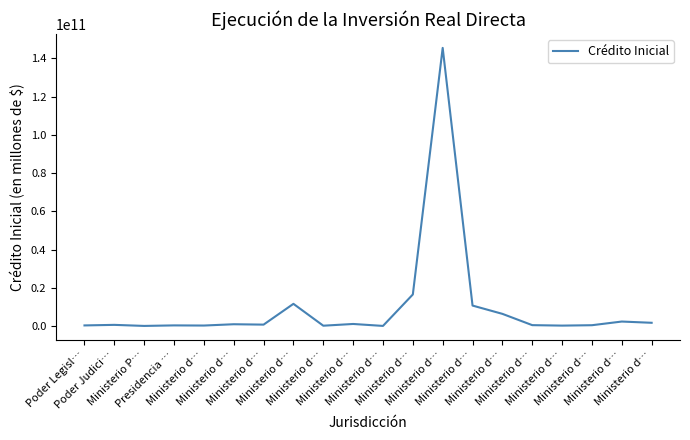

Does the chart display data point markers on the line(s)?

No